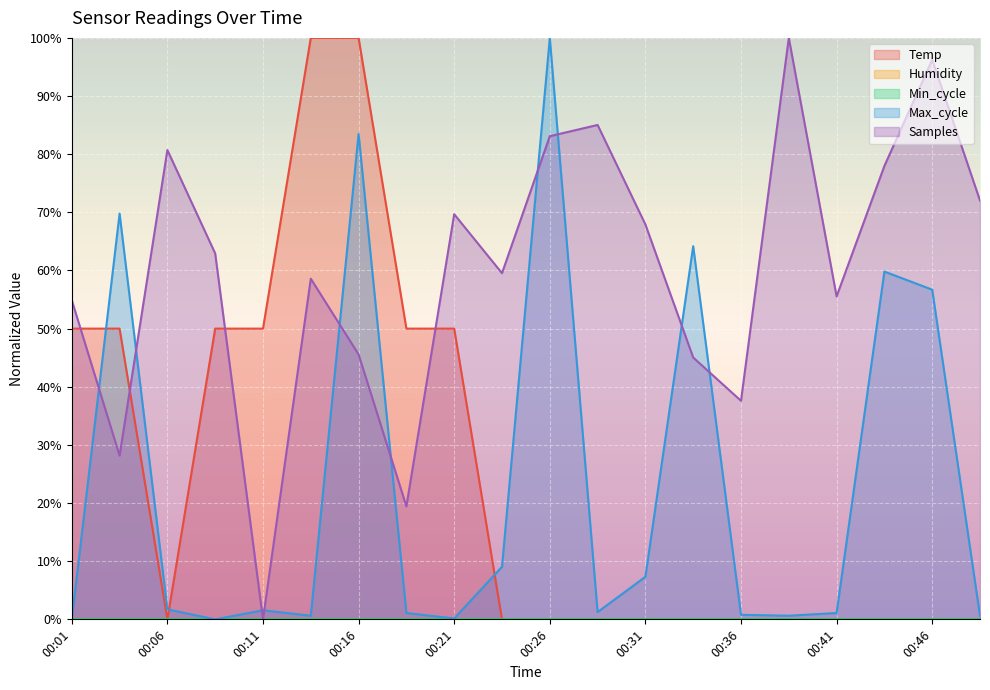

At which label does Max_cycle first exceed 1?

00:04